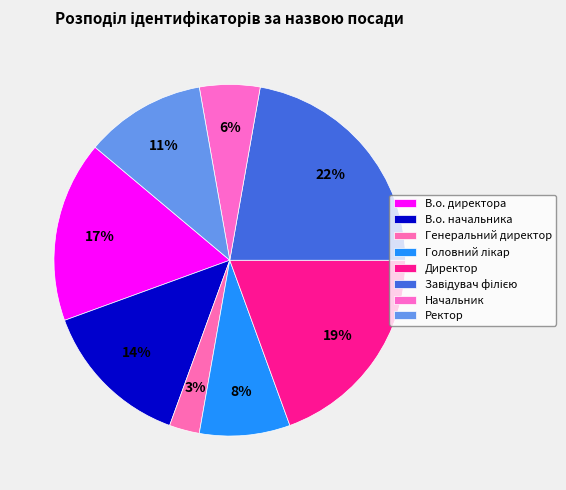

To the nearest percent, what is the difference between the largest and smallest slice percentages?

19%